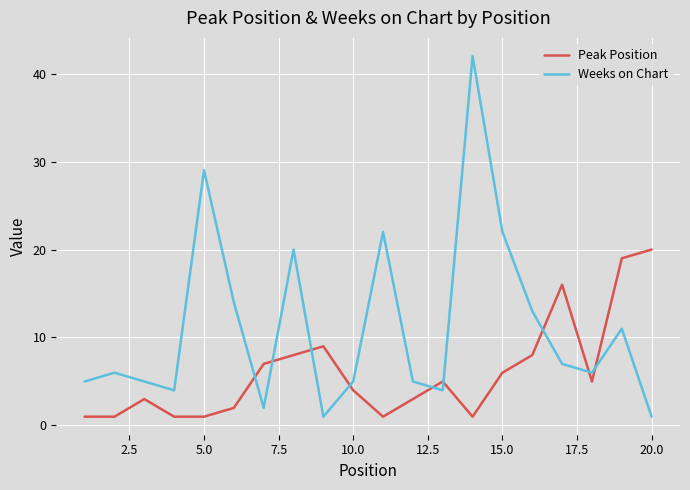

Rank the series by their maximum value, from lowest to highest.

Peak Position, Weeks on Chart